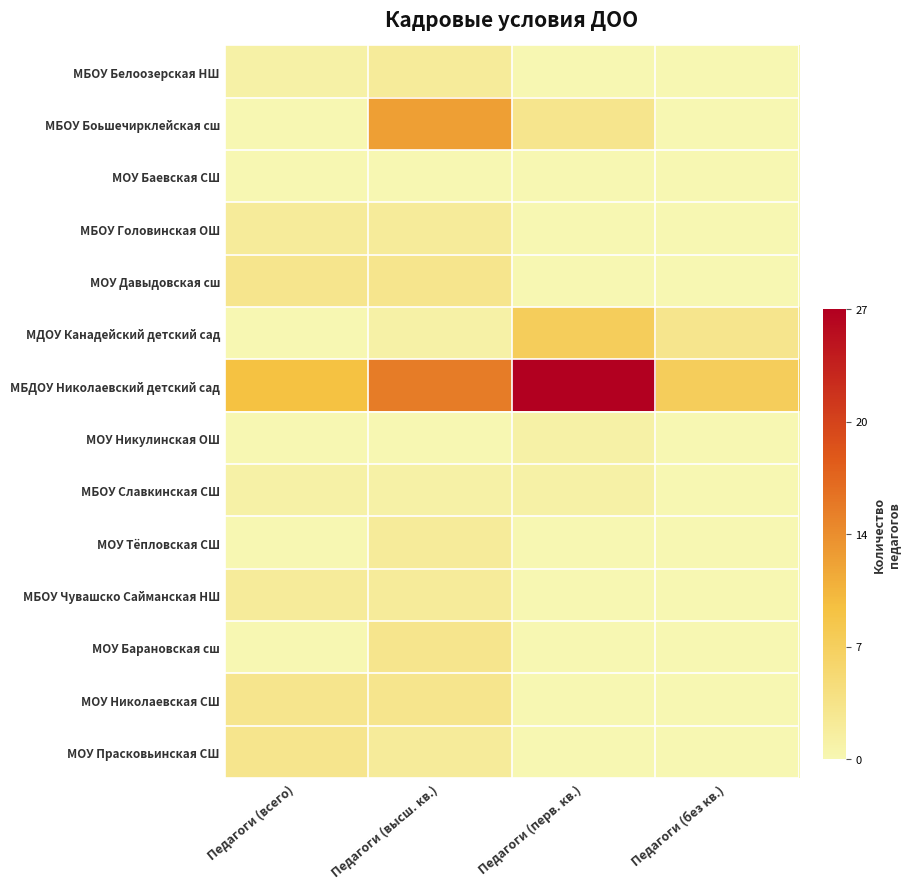

Which category has the highest value across all series?

Педагоги (перв. кв.)